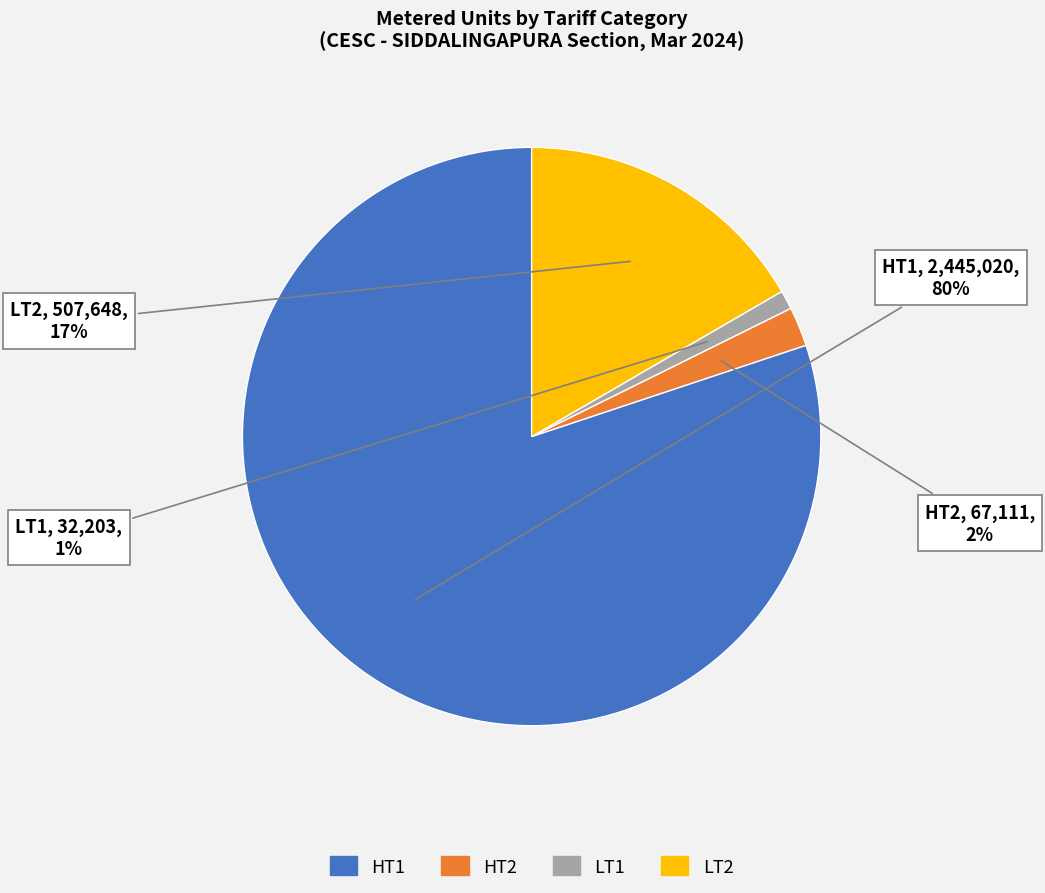

What is the largest slice in the pie chart?

HT1